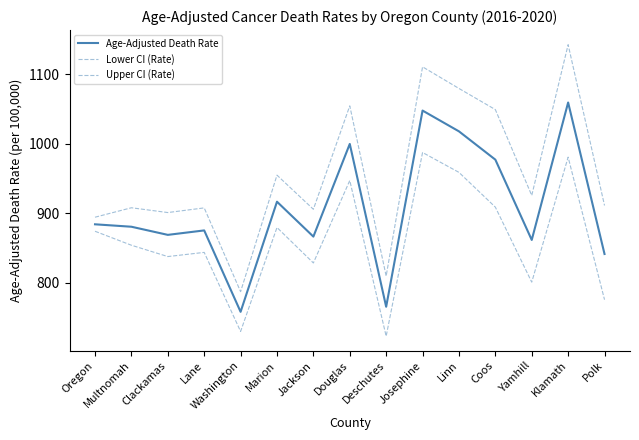

What is the total value across all series at Josephine?

3145.4